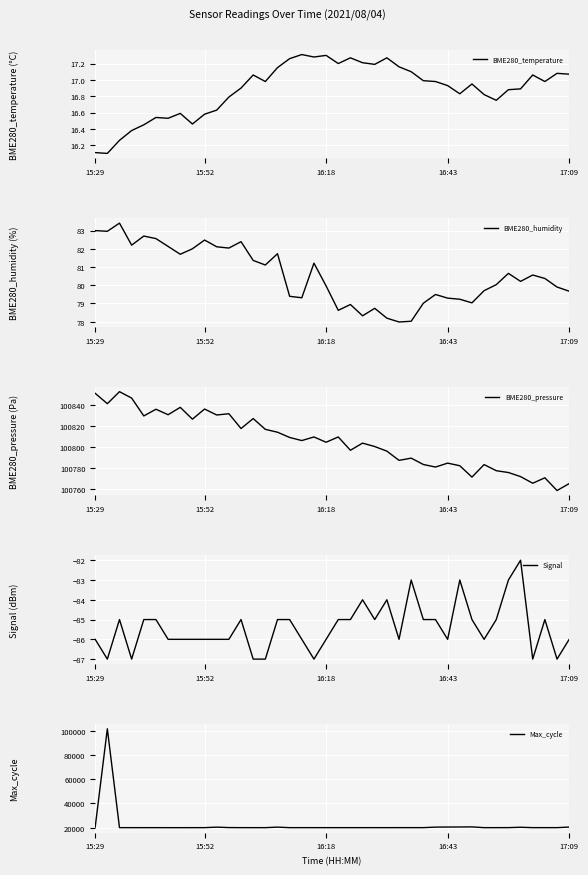

The value of Max_cycle at 27 is 20057.0. True or false?

True